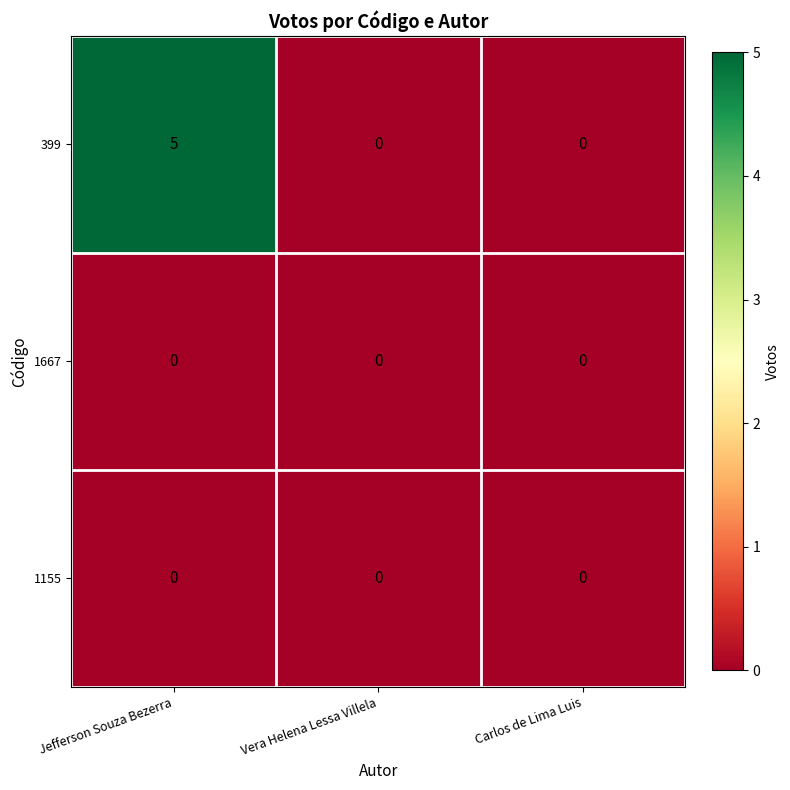

Which series has the largest total across all categories?

399